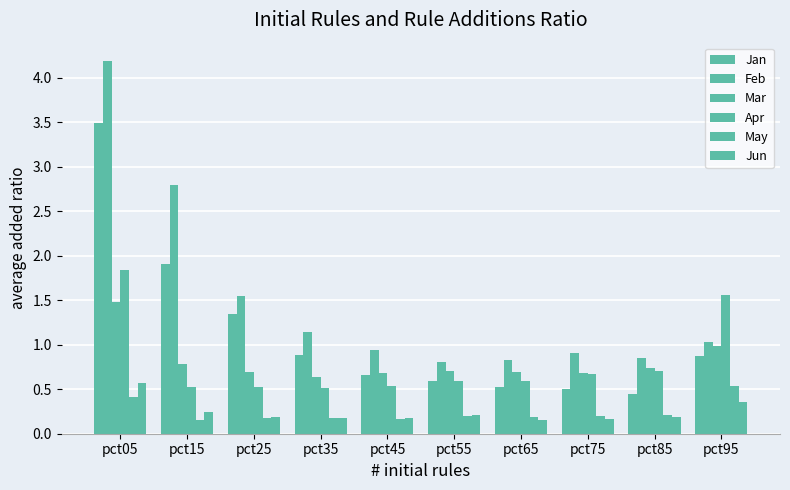

How many bars are there in each group?

6